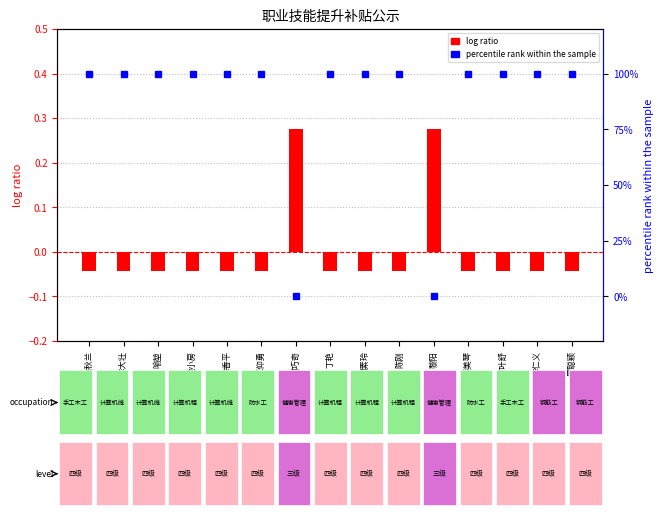

At how many categories does at least one series exceed 10?

13